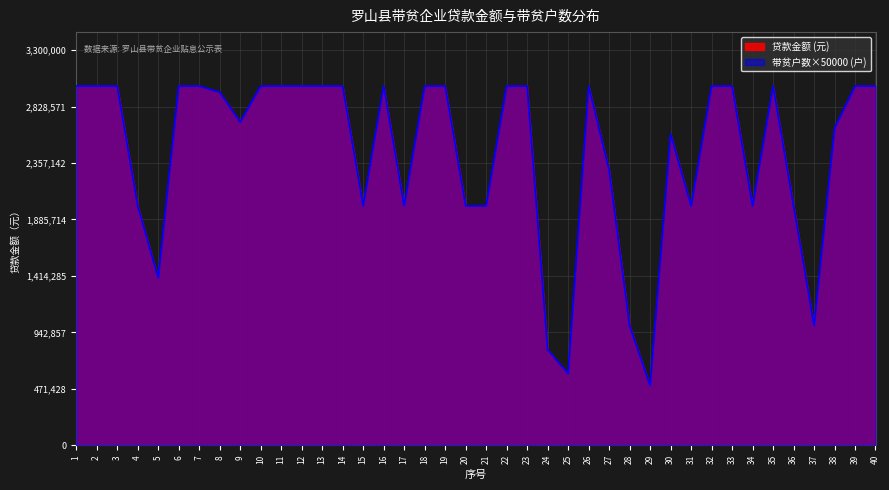

How many interior local peaks does the 贷款金额 series have?

4